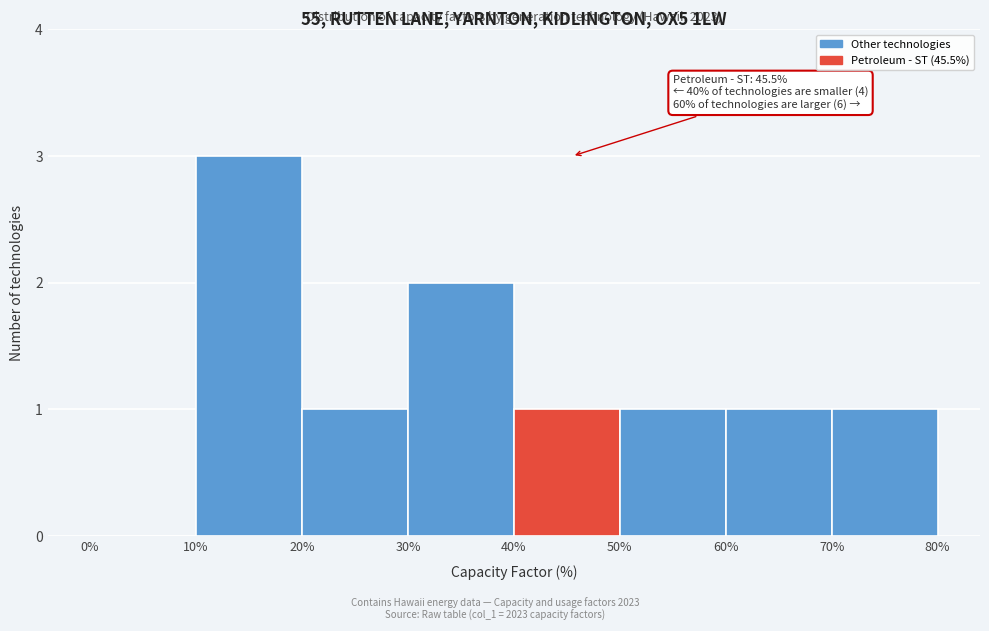

Which range on the x-axis has the tallest bar?

10% to 20%